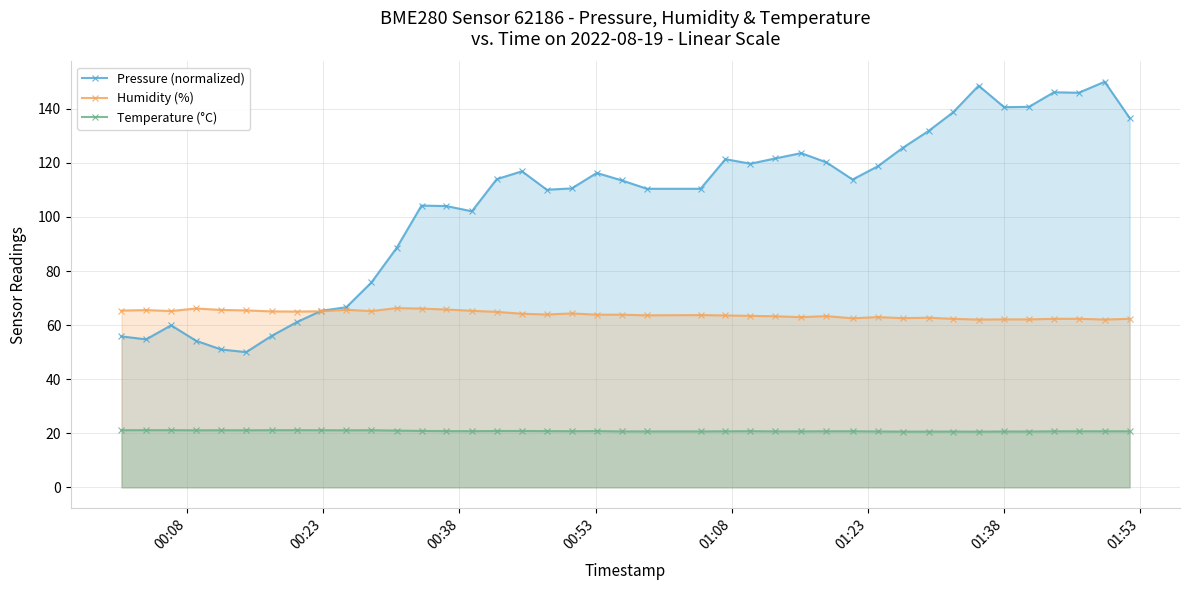

What is the value of the Pressure (normalized) point at the 31st from the left?

125.6